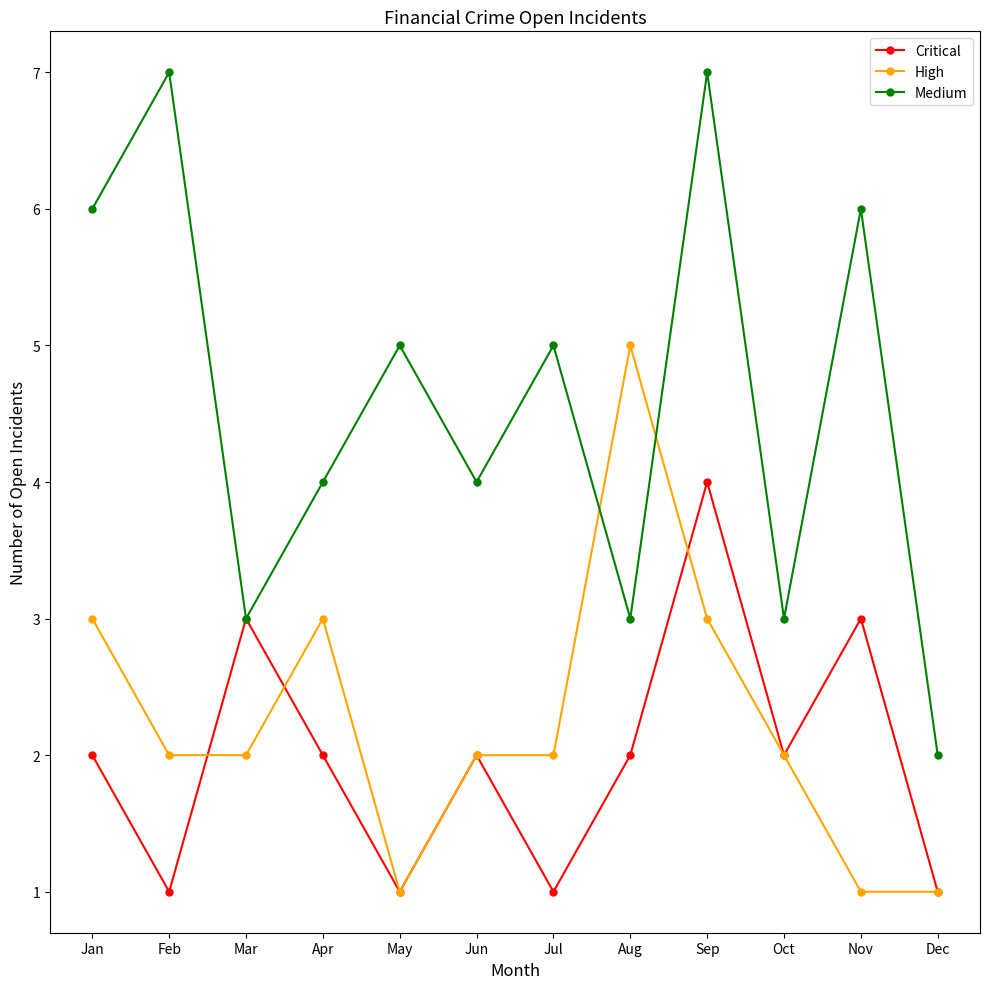

What is the greatest value displayed?

7